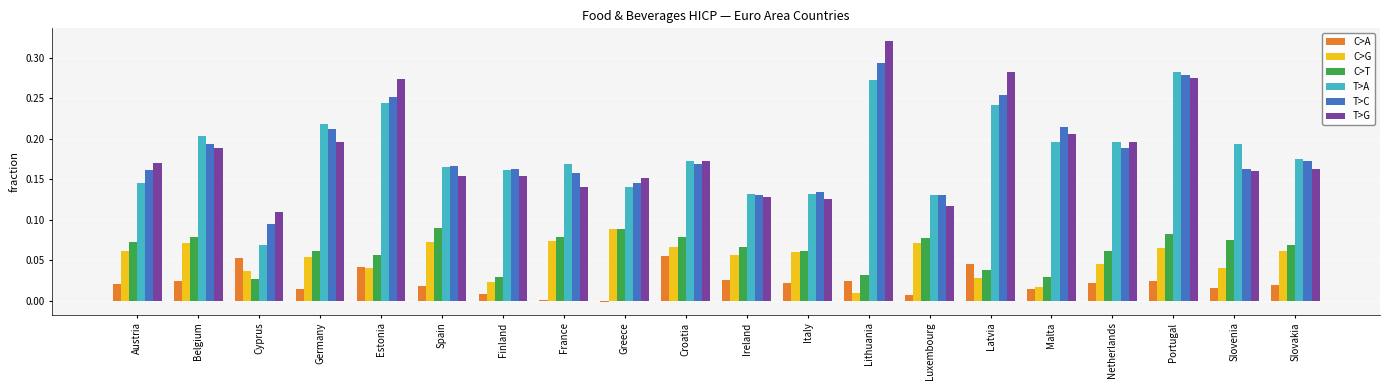

The T>G series shows 0.5 at Latvia. True or false?

False